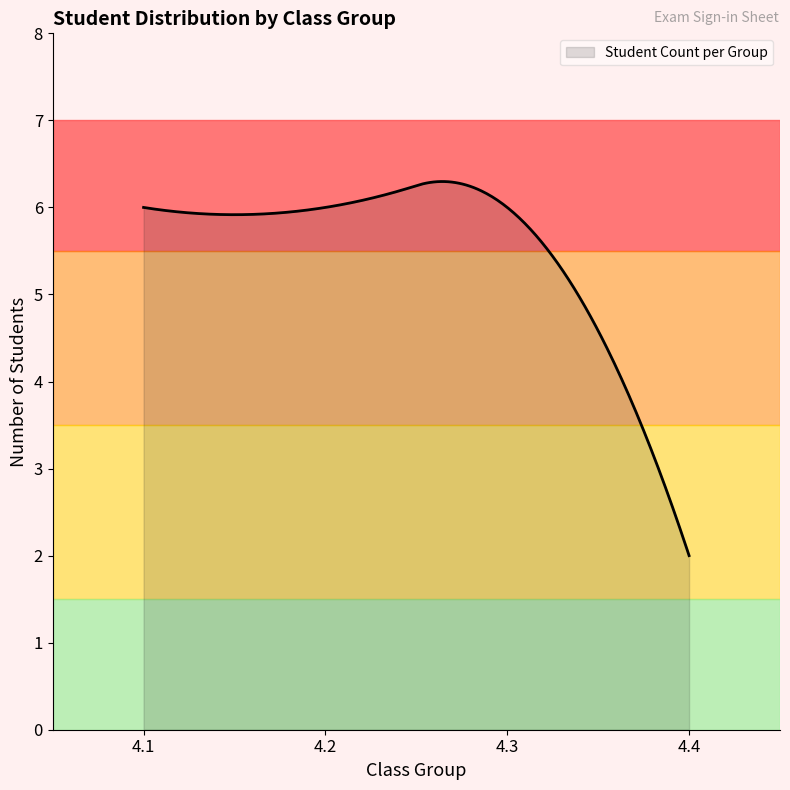

What is the smallest value displayed?

2.0